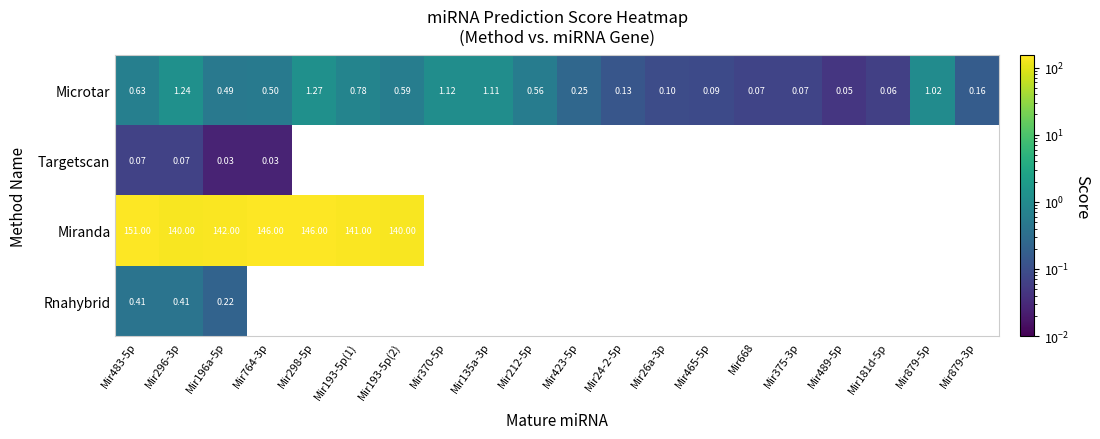

At how many categories does at least one series exceed 132?

7